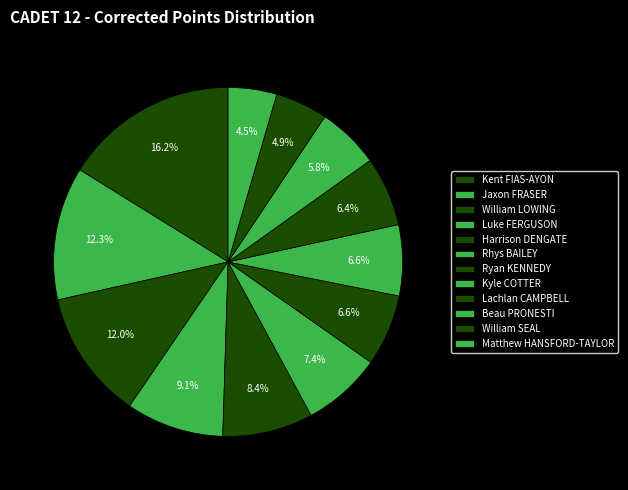

Which category has the smallest portion of the pie?

Matthew HANSFORD-TAYLOR